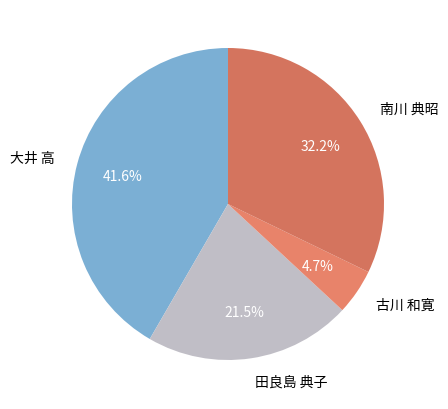

Count the number of slices in the pie.

4